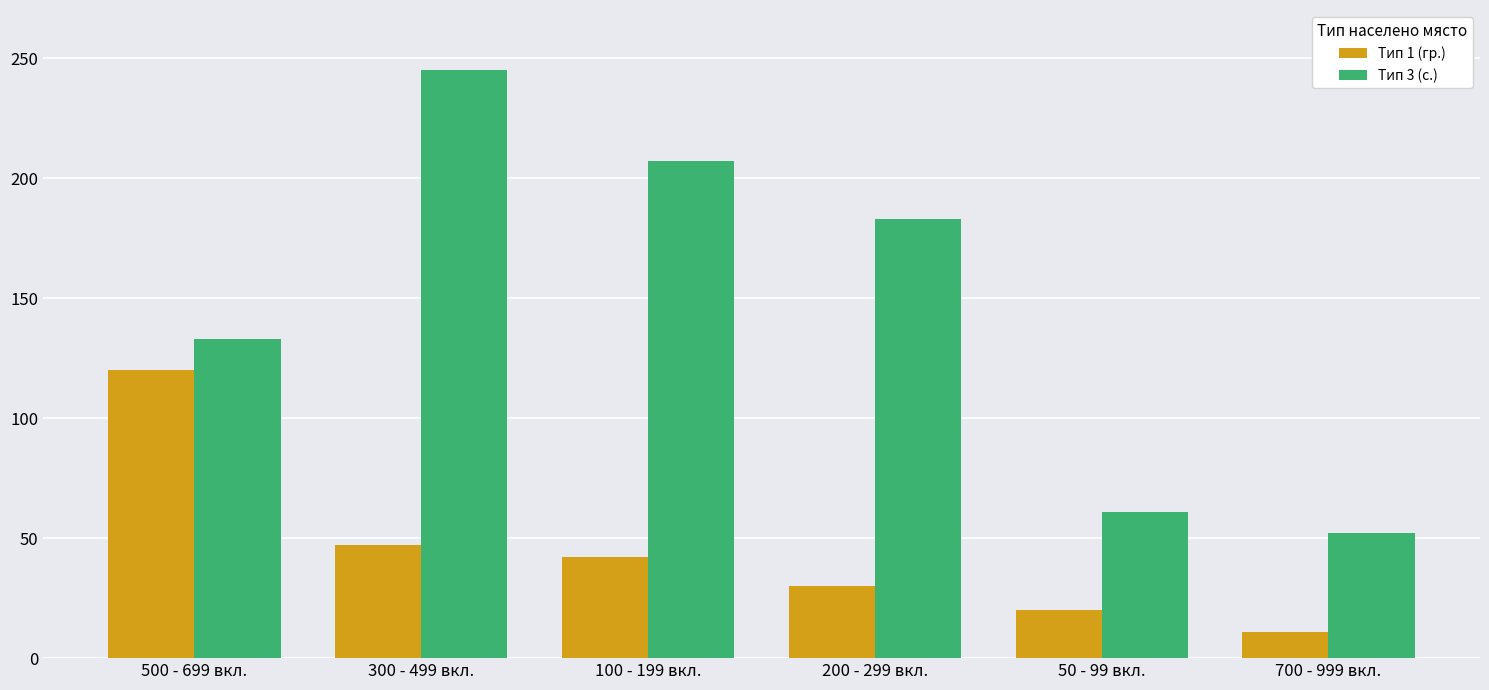

Rank the series at 50 - 99 вкл. from lowest to highest value.

Тип 1 (гр.), Тип 3 (с.)